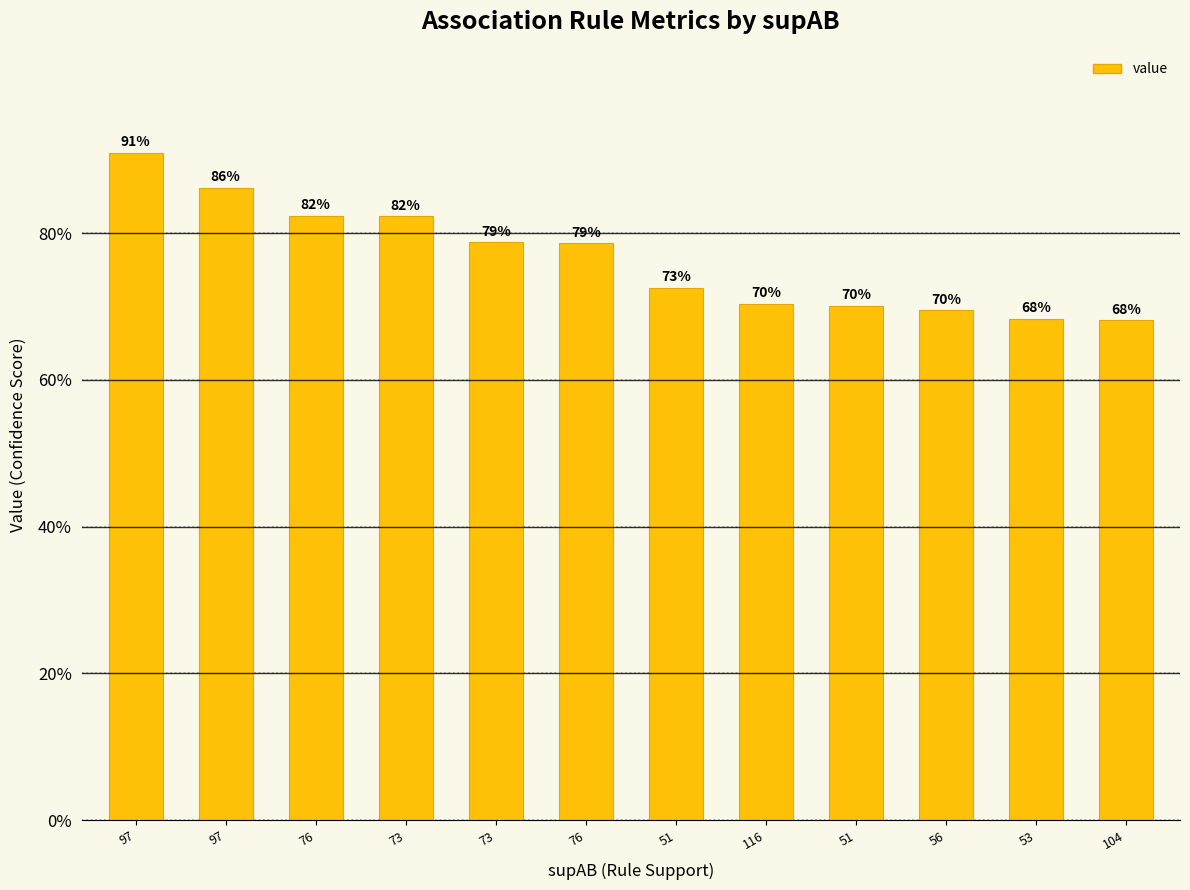

Which label corresponds to the largest value in the chart?

97